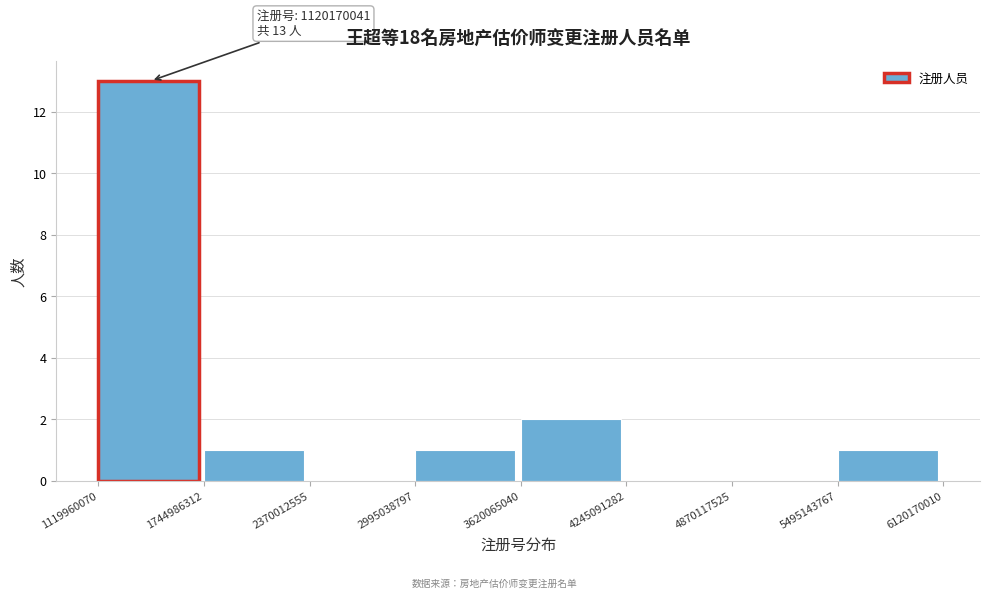

Which range on the x-axis has the tallest bar?

1119960070 to 1744986312